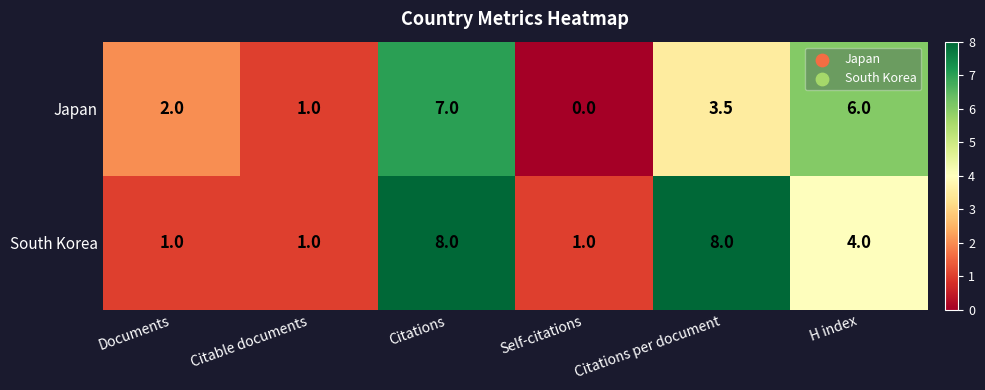

Rank the series by their maximum value, from lowest to highest.

Japan, South Korea